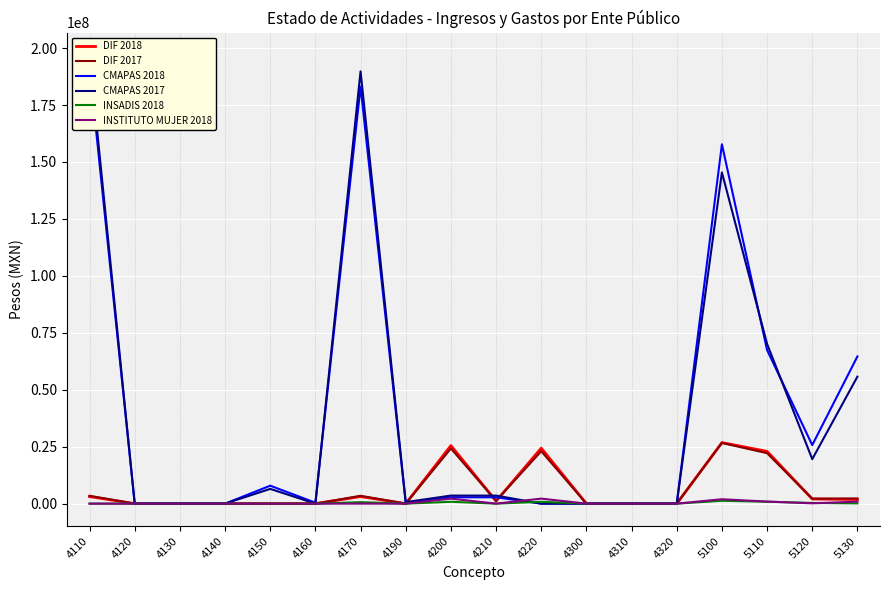

Where is INSADIS 2018 nearest to the value 628503?

4170